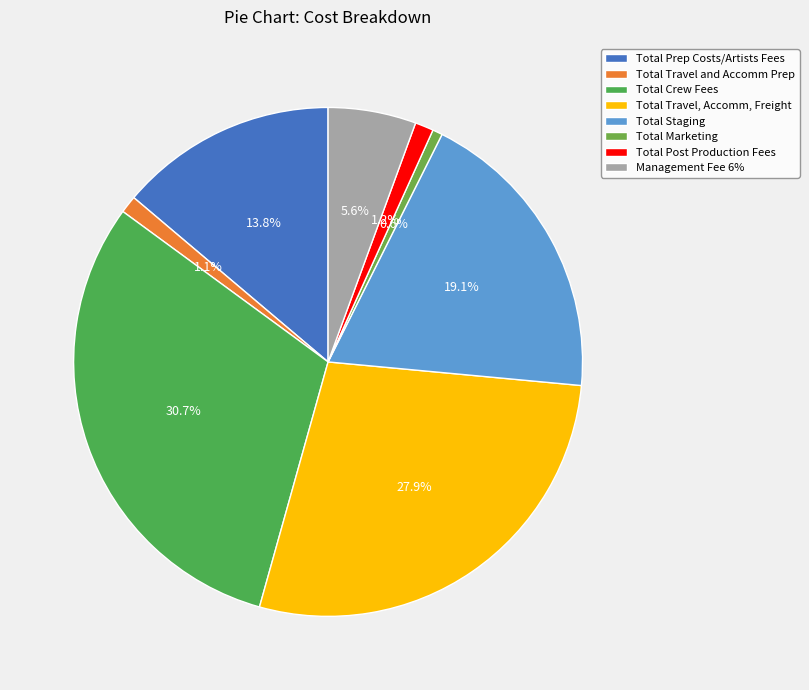

Is there a majority slice in this chart?

No